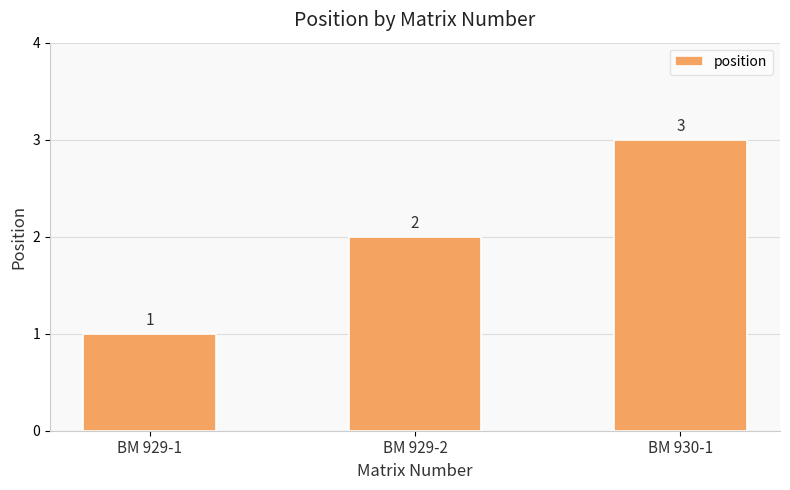

List the labels in order of value, smallest first.

BM 929-1, BM 929-2, BM 930-1